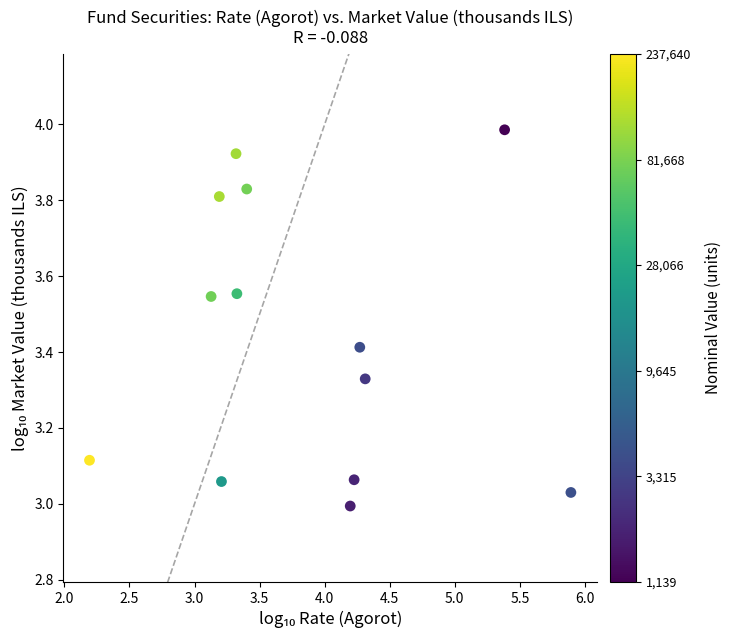

What is the range of X values (max minus min)?

3.7